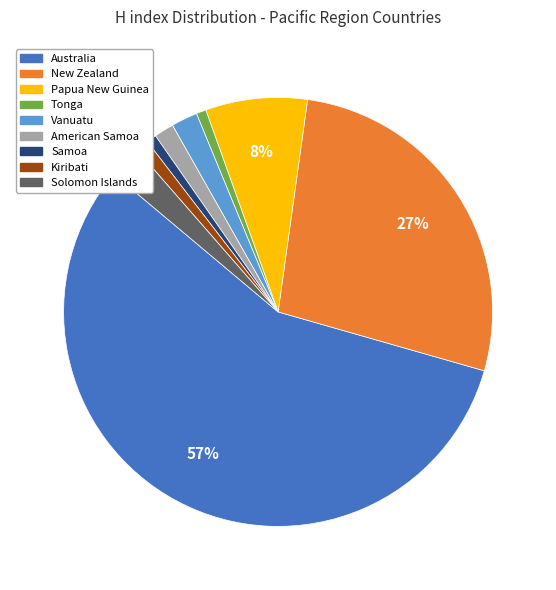

Approximately how many times larger is the value at New Zealand compared to Australia?

0.5